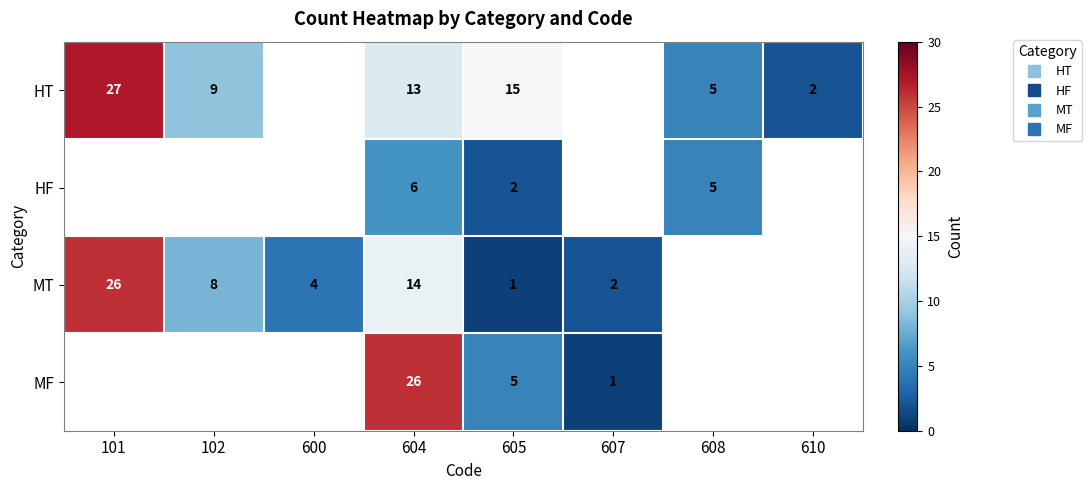

At which category is the sum across all series the highest?

604